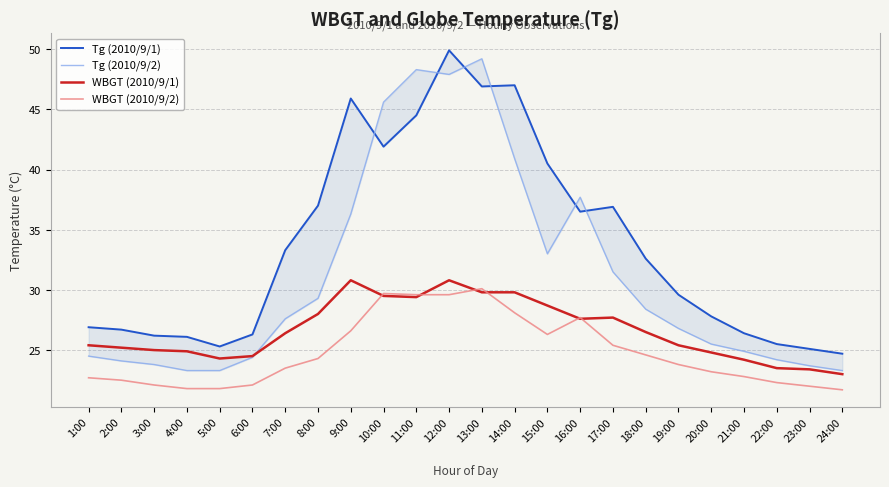

True or false: Tg (2010/9/2) has a value of 44.4 at 7:00.

False